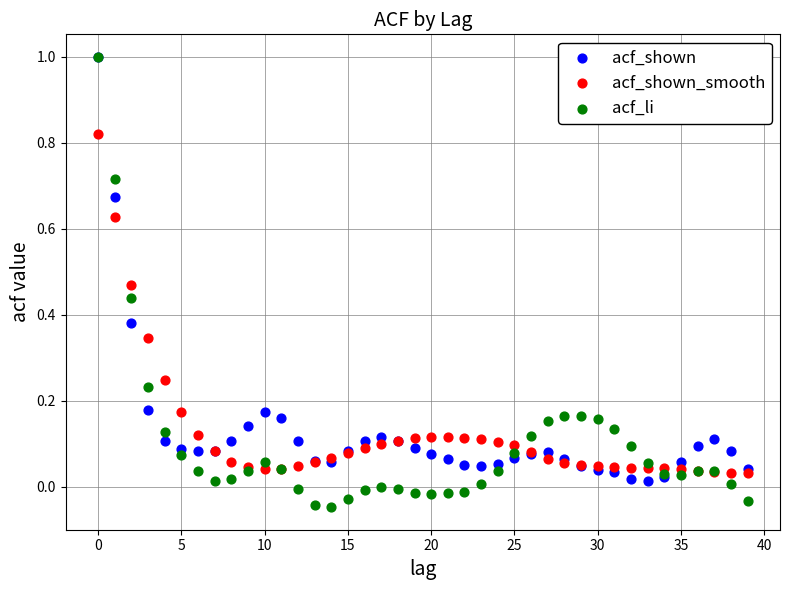

What are all the series names shown in the legend?

acf_shown, acf_shown_smooth, acf_li